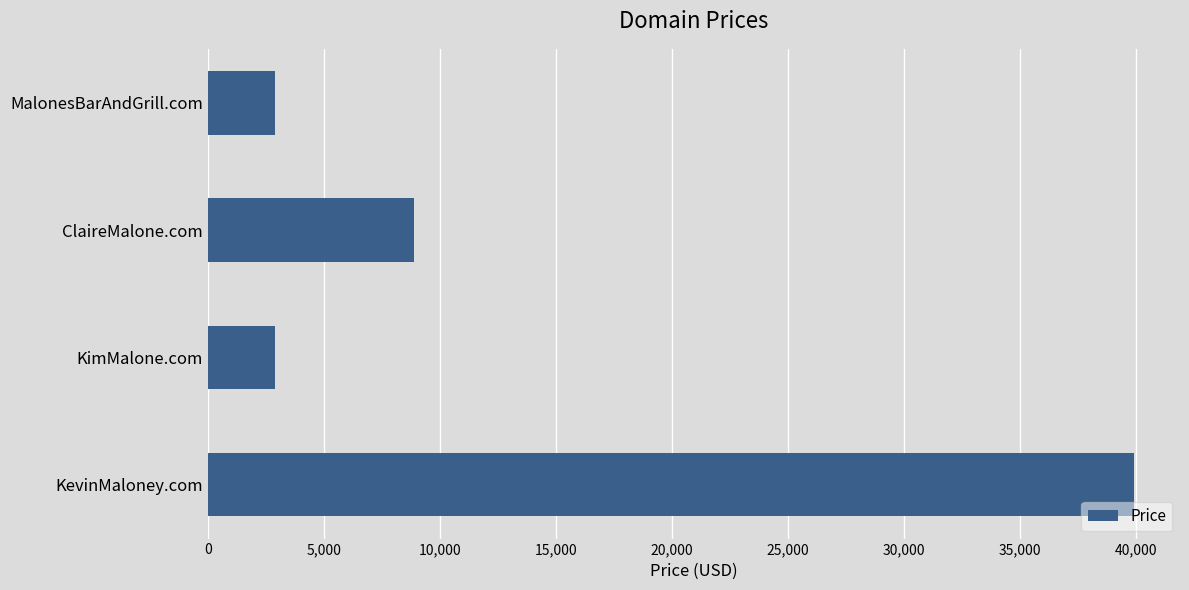

True or false: the data shows 13394 at ClaireMalone.com.

False